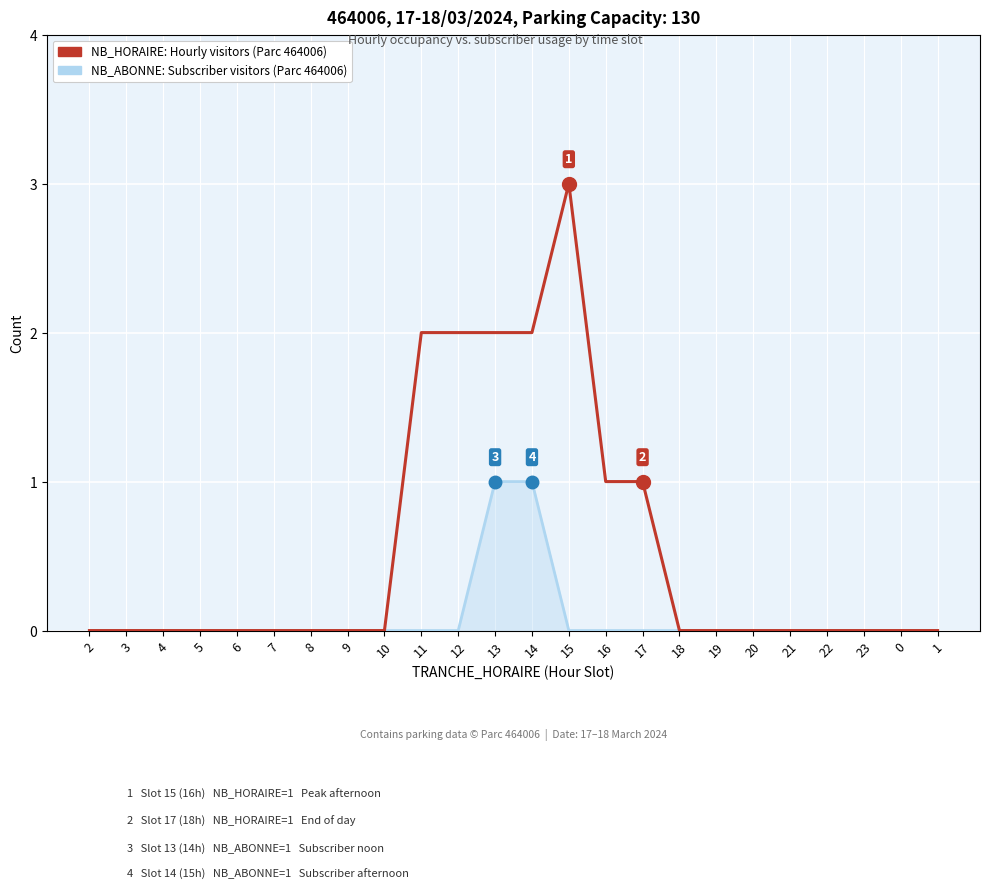

What position from the right is 13?

13